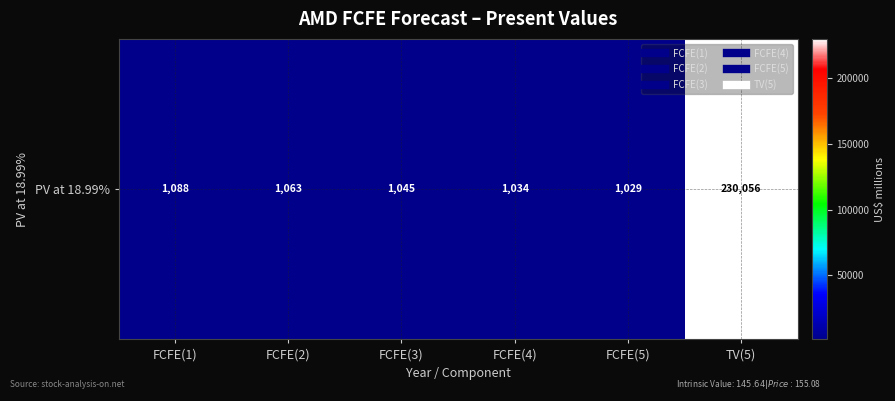

Reading right to left, list all the values displayed in this chart.

230056	1029	1034	1045	1063	1088